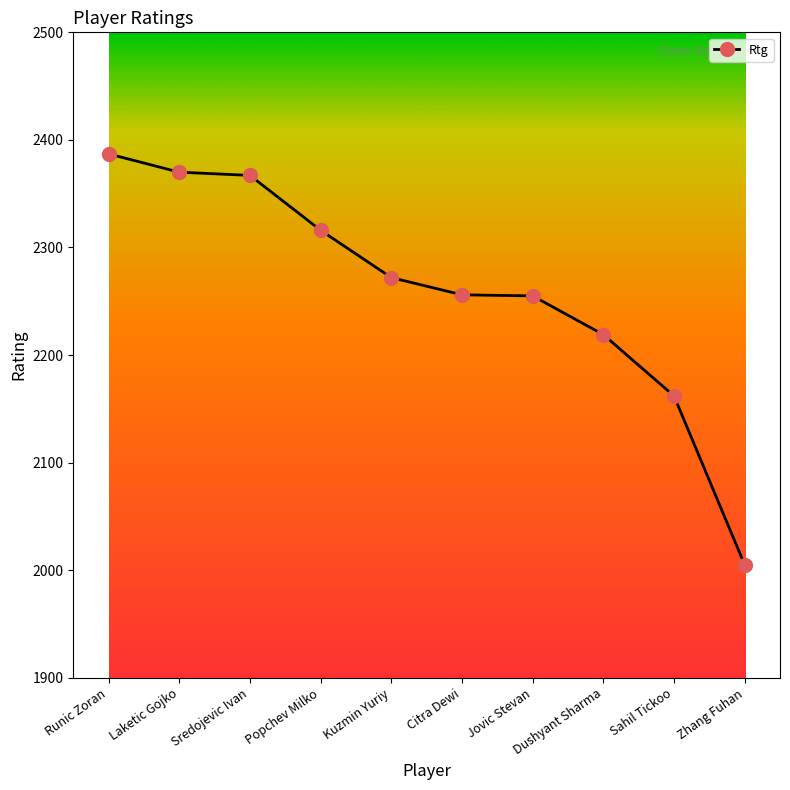

What is the change in value from Runic Zoran to Kuzmin Yuriy?

-115